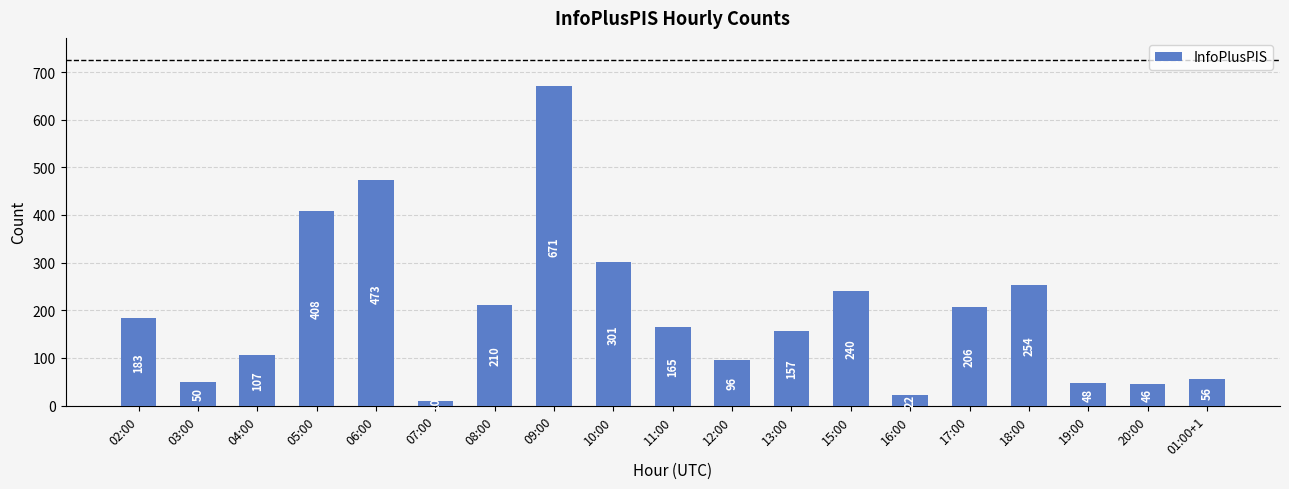

Rank the categories by value from lowest to highest.

07:00, 16:00, 20:00, 19:00, 03:00, 01:00+1, 12:00, 04:00, 13:00, 11:00, 02:00, 17:00, 08:00, 15:00, 18:00, 10:00, 05:00, 06:00, 09:00